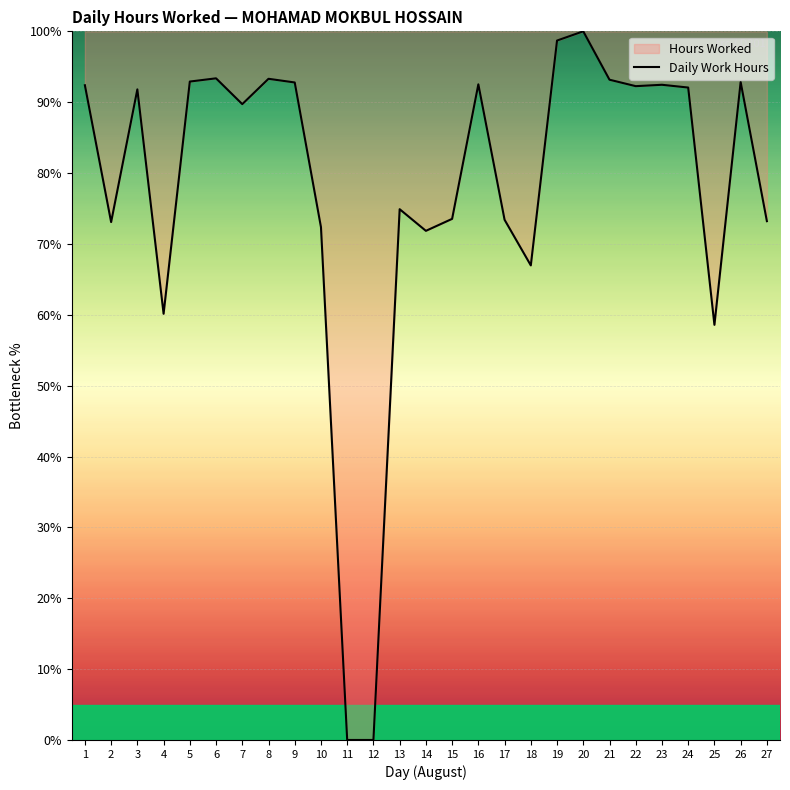

Rank the categories by value from highest to lowest.

20, 19, 6, 8, 21, 5, 26, 9, 16, 23, 1, 22, 24, 3, 7, 13, 15, 17, 27, 2, 10, 14, 18, 4, 25, 11, 12